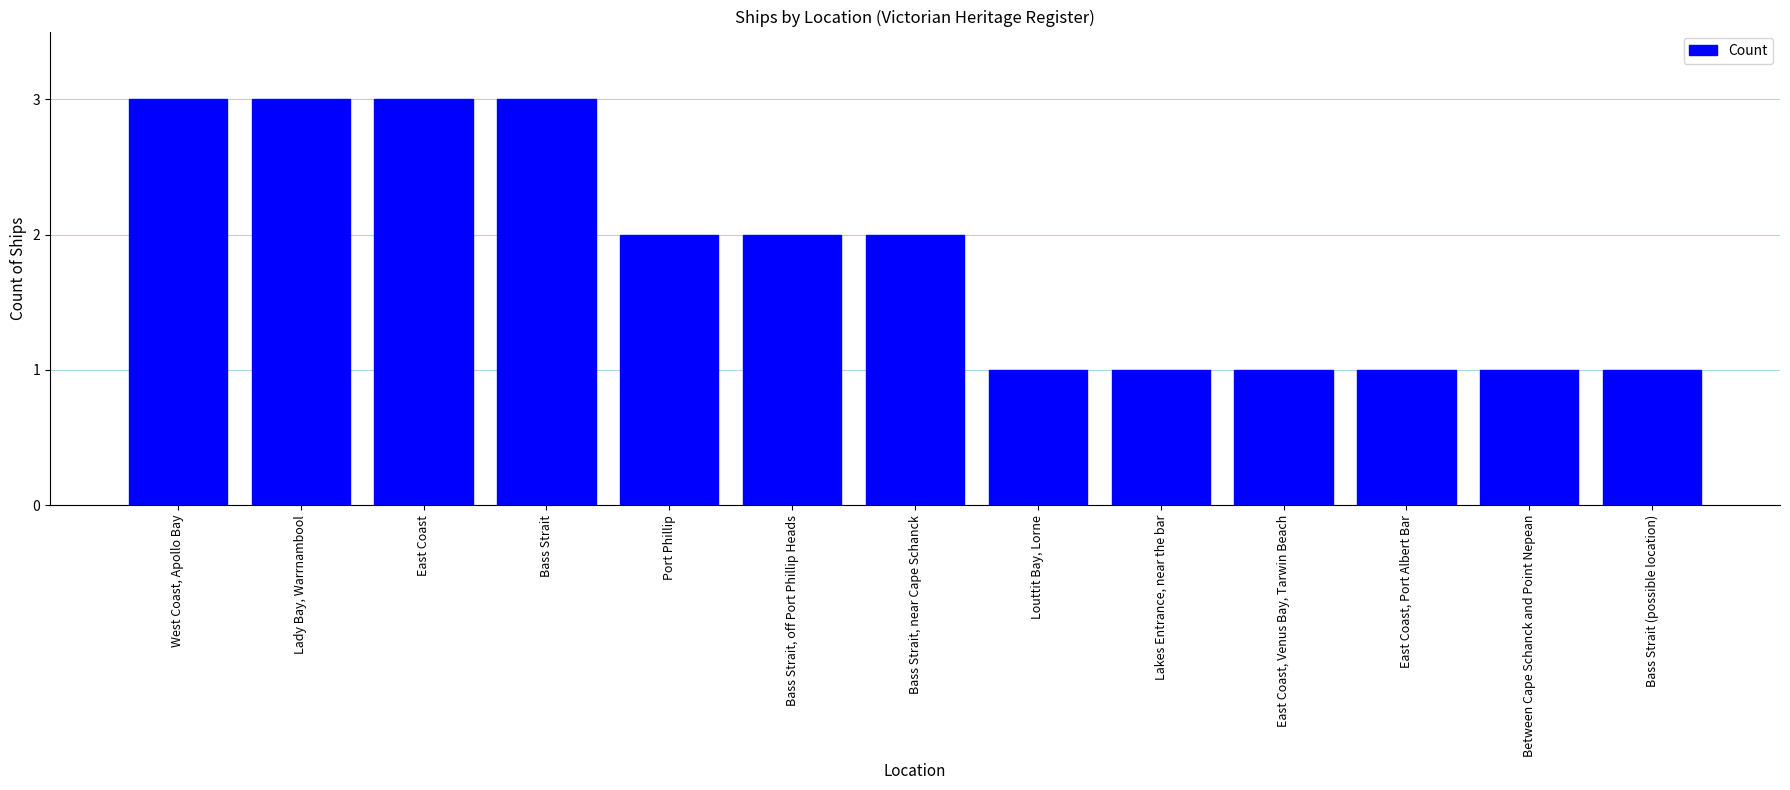

What value does the data have at East Coast?

3